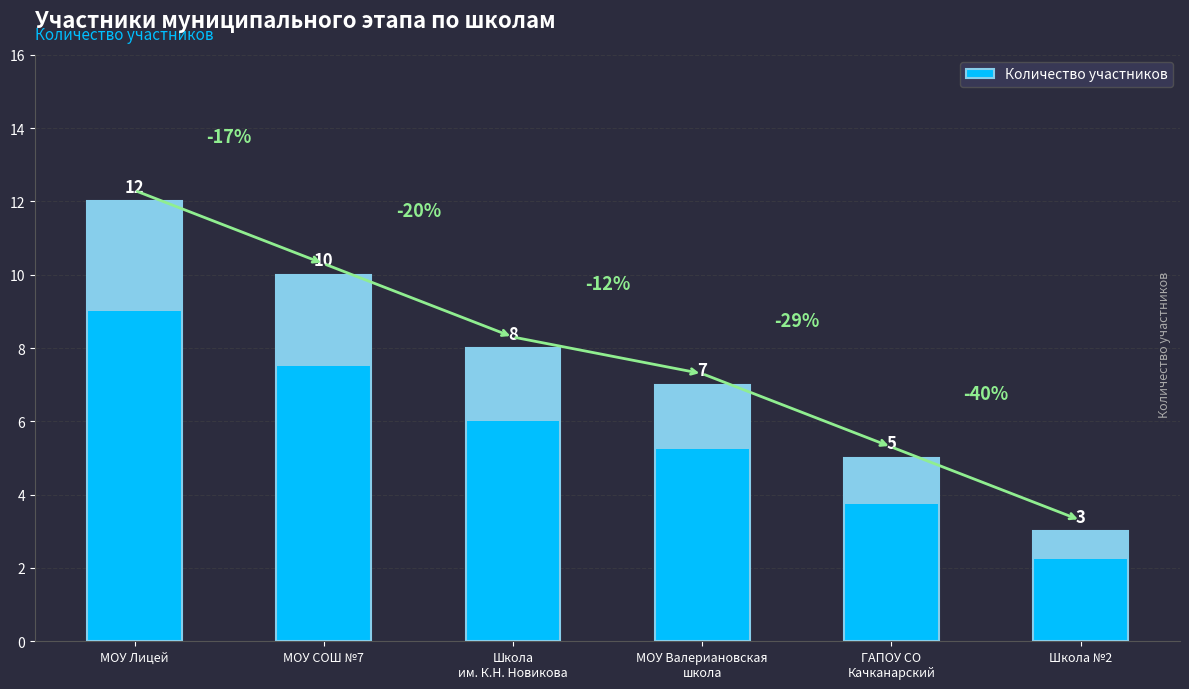

The chart shows a value of 5 at ГАПОУ СО
Качканарский. True or false?

True